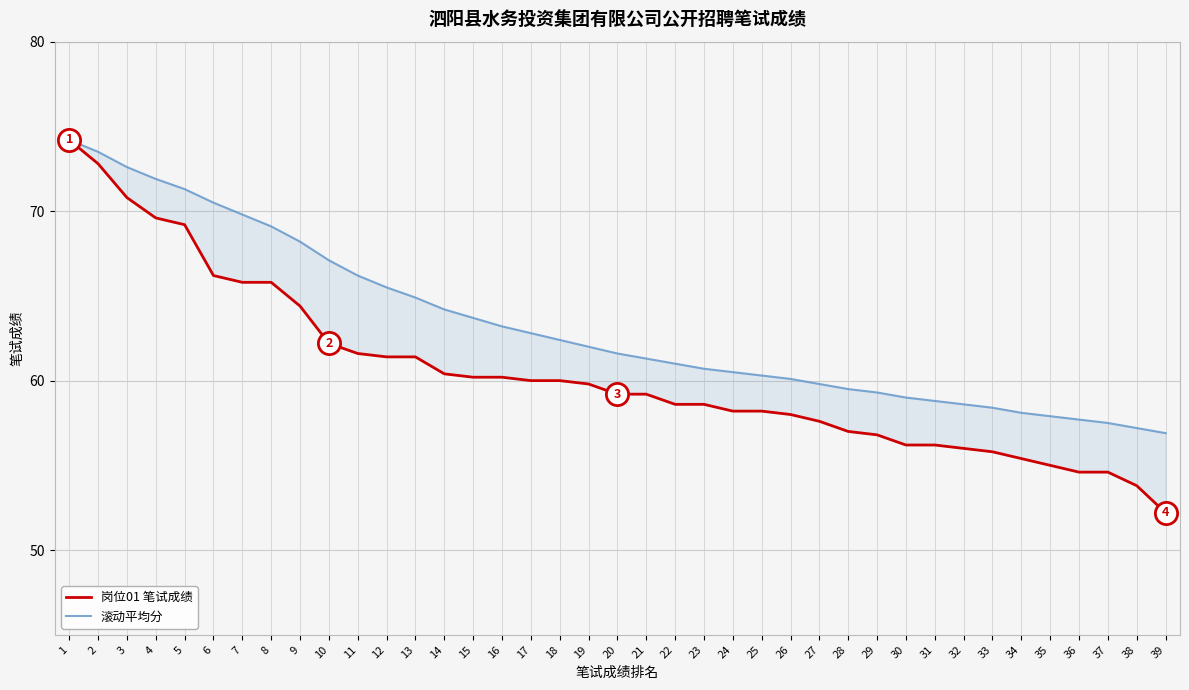

Reading left to right, what are all the values shown in this chart?

岗位01 笔试成绩: 74.2	72.8	70.8	69.6	69.2	66.2	65.8	65.8	64.4	62.2	61.6	61.4	61.4	60.4	60.2	60.2	60.0	60.0	59.8	59.2	59.2	58.6	58.6	58.2	58.2	58.0	57.6	57.0	56.8	56.2	56.2	56.0	55.8	55.4	55.0	54.6	54.6	53.8	52.2
滚动平均分: 74.2	73.5	72.6	71.9	71.3	70.5	69.8	69.1	68.2	67.1	66.2	65.5	64.9	64.2	63.7	63.2	62.8	62.4	62.0	61.6	61.3	61.0	60.7	60.5	60.3	60.1	59.8	59.5	59.3	59.0	58.8	58.6	58.4	58.1	57.9	57.7	57.5	57.2	56.9